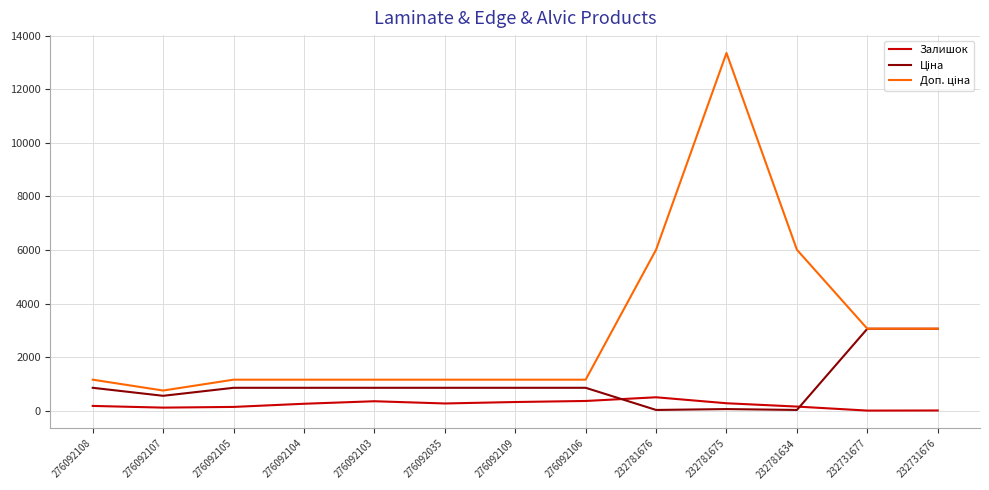

At which category does the chart reach its peak across all series?

232781675